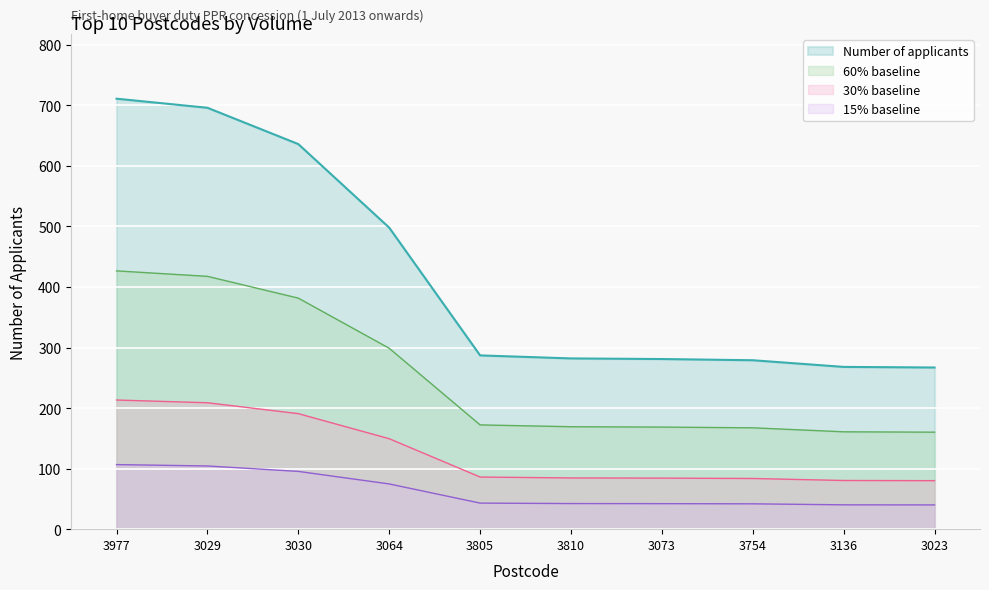

Approximately how many times larger is the value at 3023 compared to 3805?

0.9